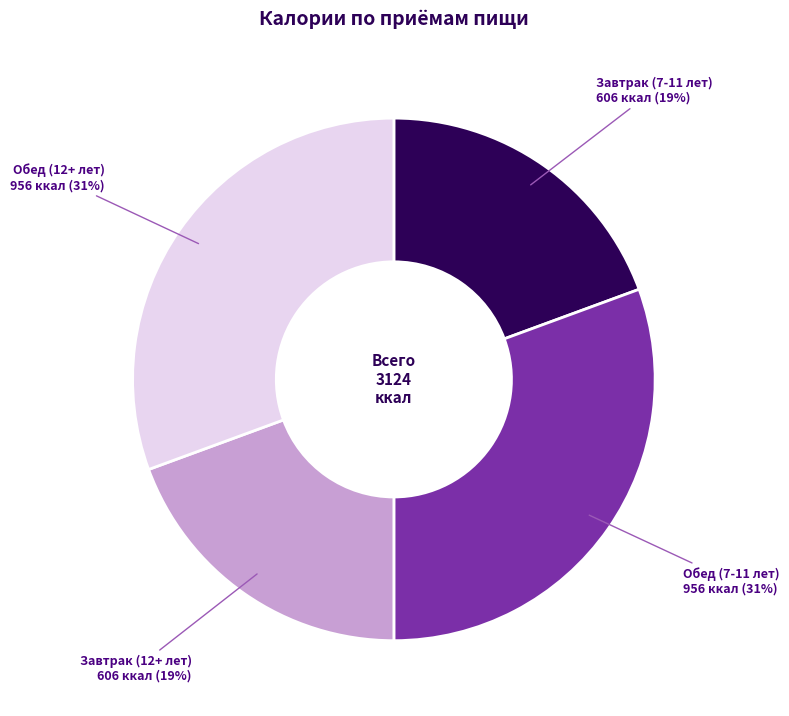

To the nearest percent, what is the average slice percentage?

25%